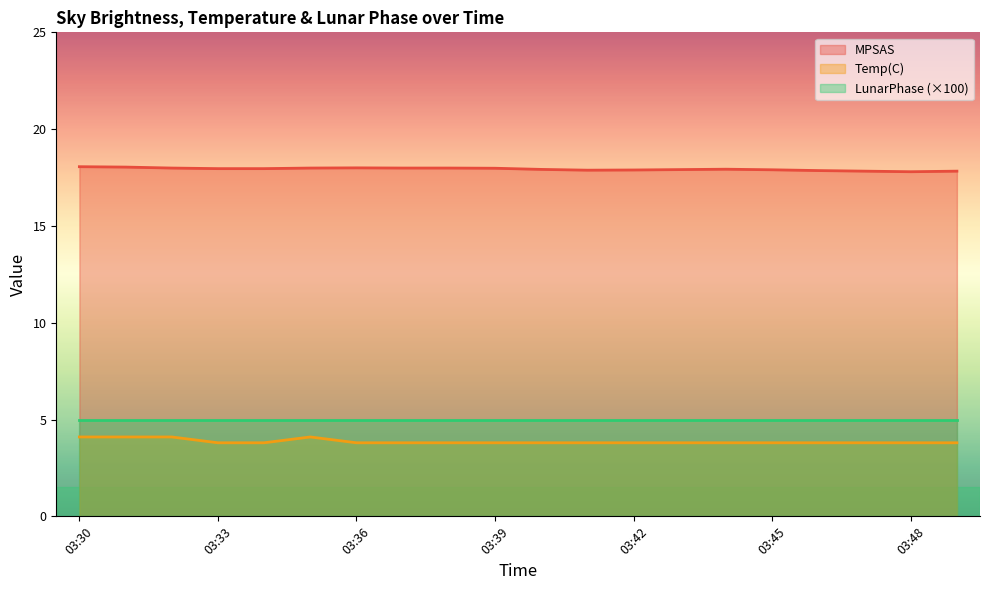

What is the total value across all series at 03:38?

21.8